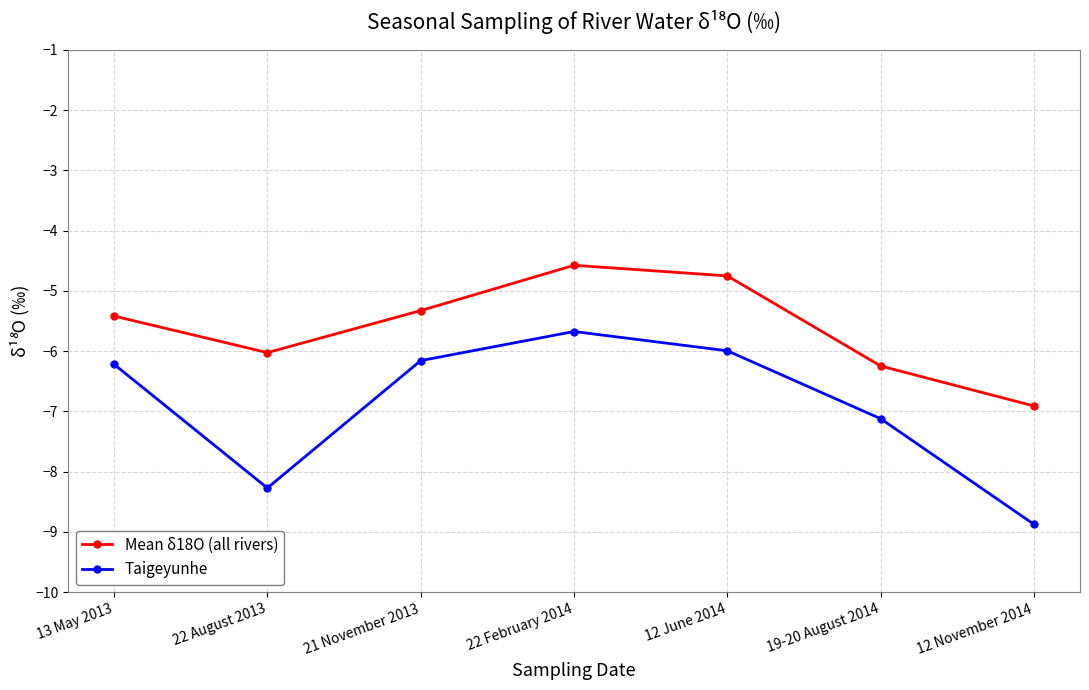

What is the sum of the Taigeyunhe values at 12 June 2014 and 22 August 2013?

-14.3